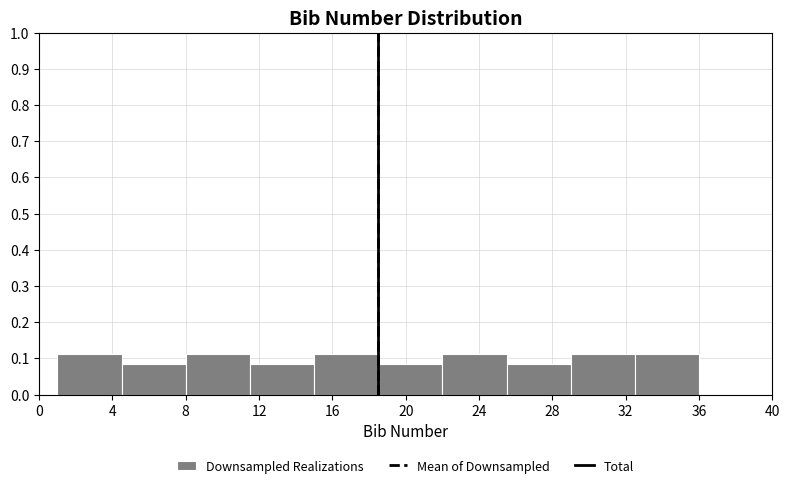

What is the height of the bar covering 18.5 to 22.0 on the x-axis? The values are not printed on the chart, so give them approximately, as read against the axis.

0.08